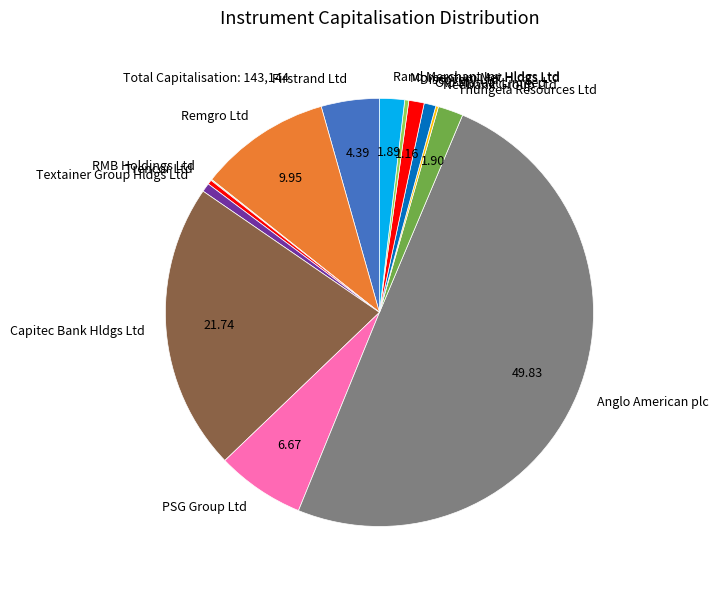

Combined, do Anglo American plc and Rand Merchant Inv Hldgs Ltd account for over 50%?

Yes